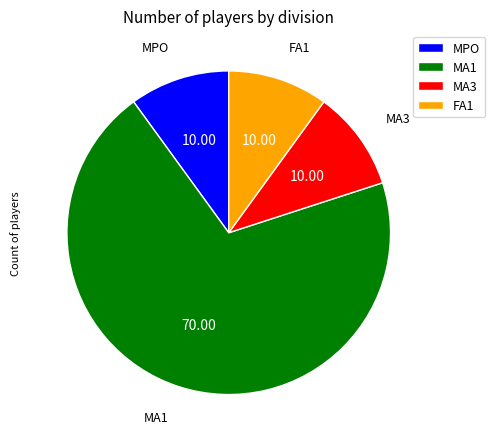

How many slices are in this pie chart?

4